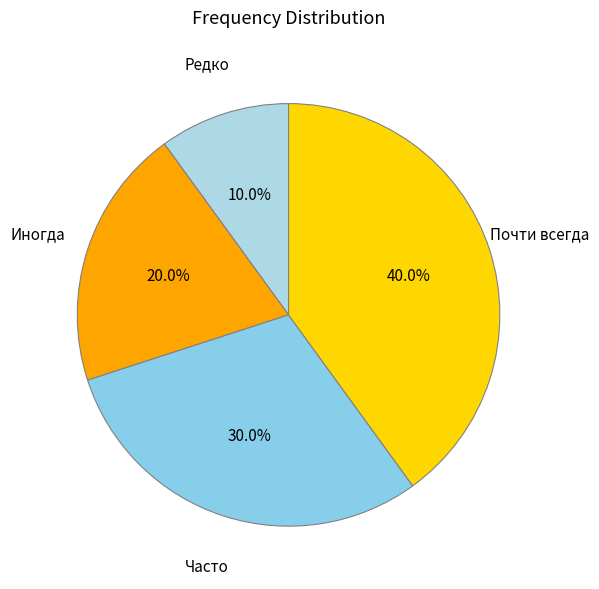

What percentage is the Редко slice, to the nearest percent?

10%